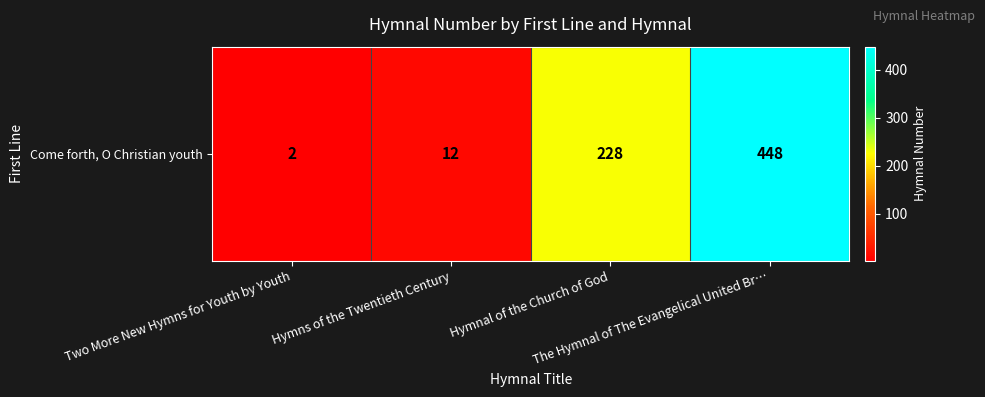

How many categories are shown in the chart?

4